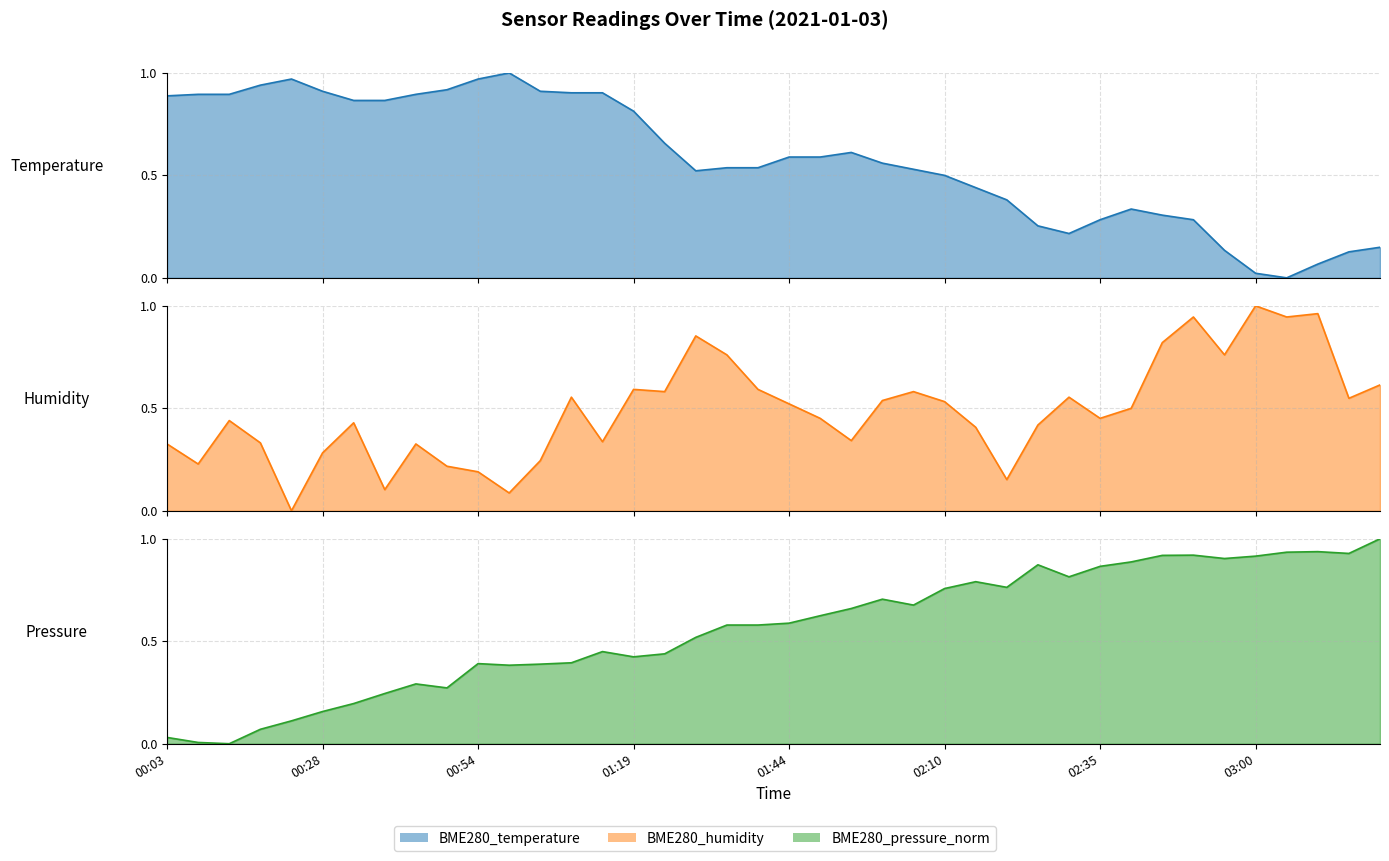

After their last crossing, which series has the higher values: BME280_pressure_norm_line or BME280_temperature_line?

BME280_pressure_norm_line